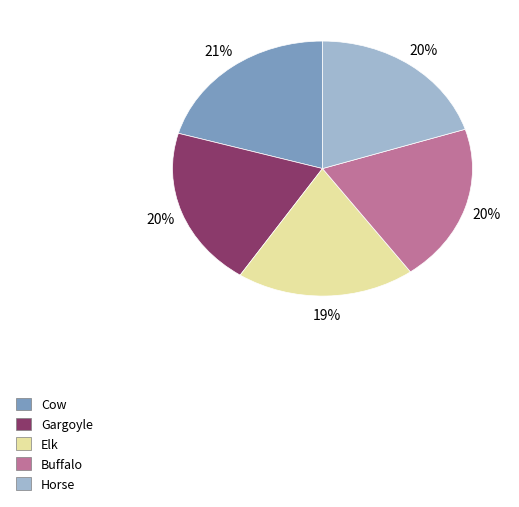

True or false: Buffalo accounts for 20% of the total.

True